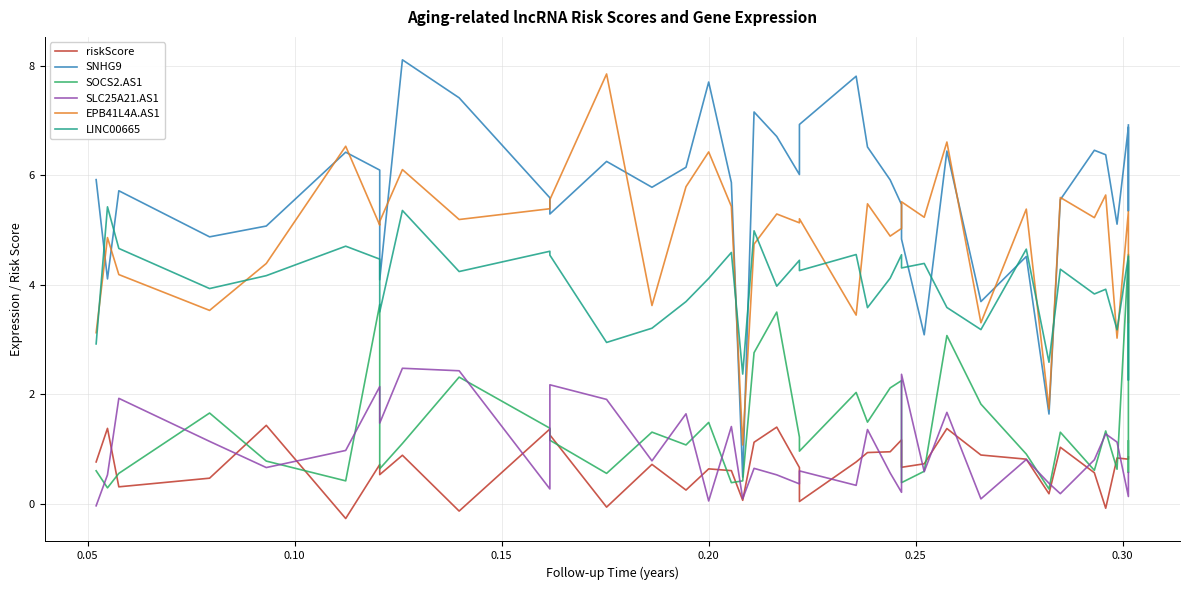

At which category does SLC25A21.AS1 reach its first local peak?

0.10